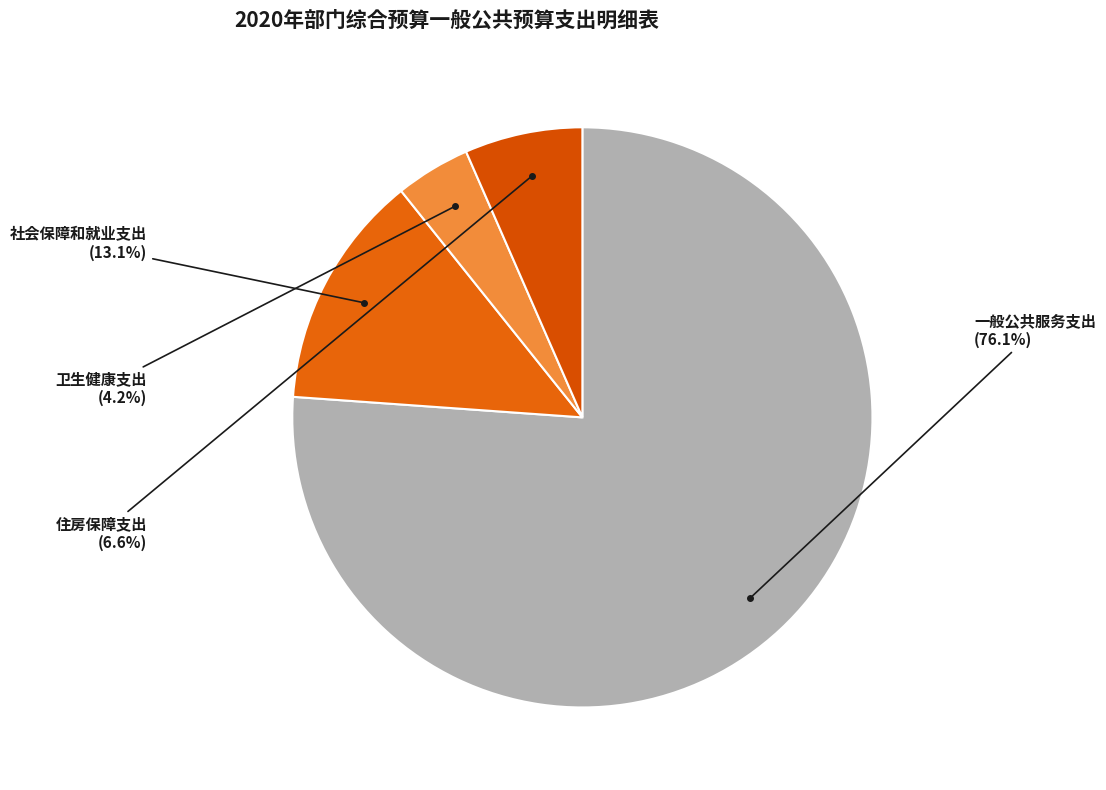

To the nearest percent, what is the average slice percentage?

25%